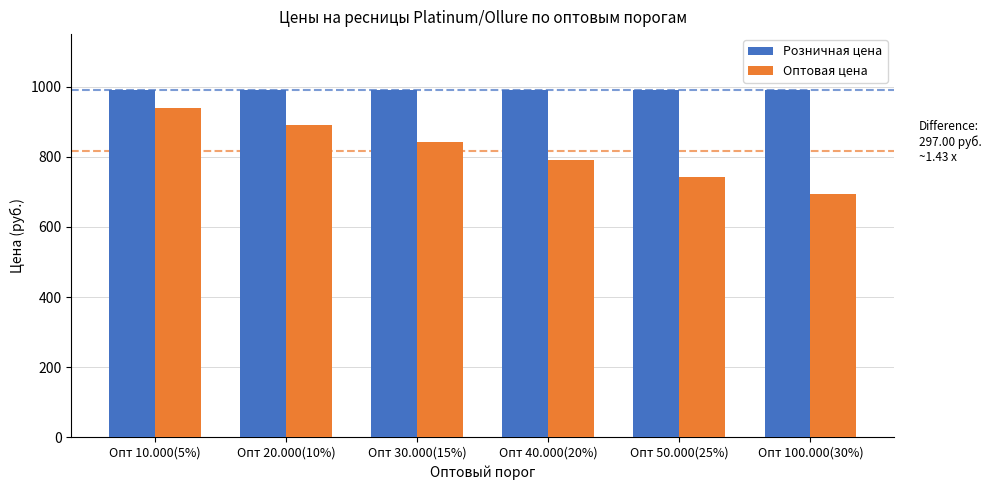

How many bars are there in total?

12